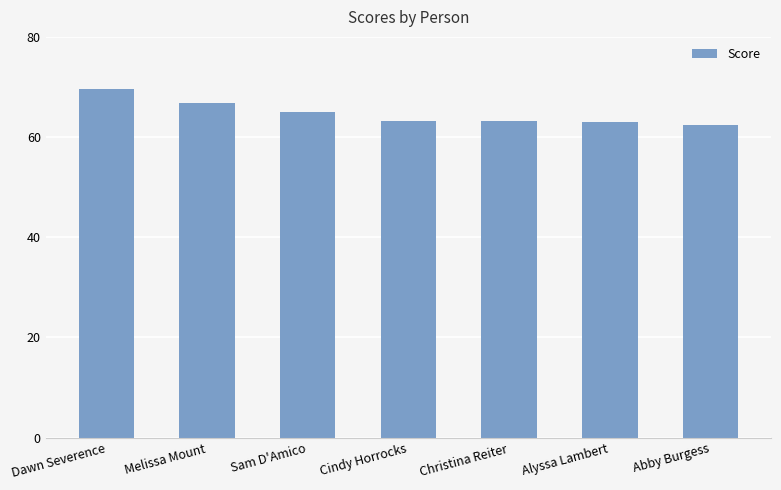

What position from the left is Sam D'Amico?

3